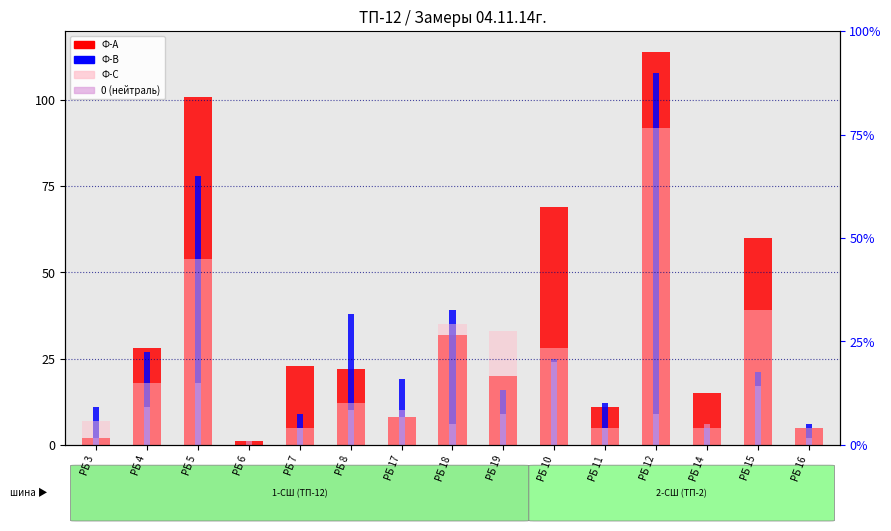

The value of Ф-В at РБ 5 is 23. True or false?

False